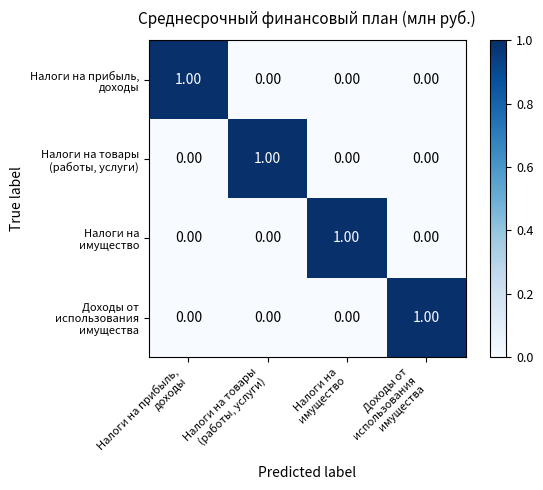

At how many categories does at least one series exceed 0?

4